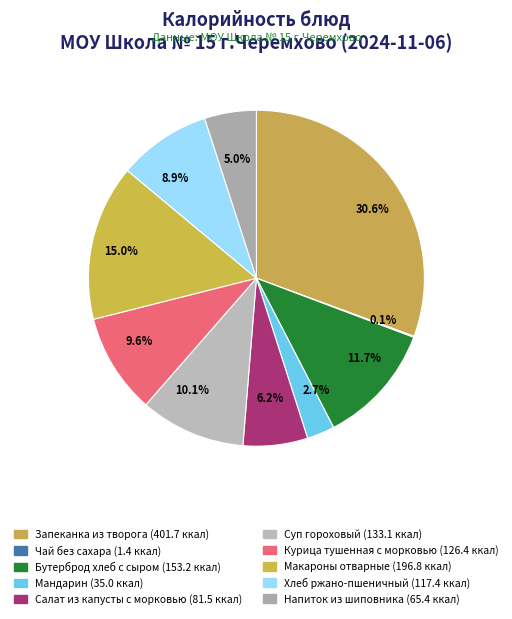

To the nearest percent, what is the difference between the largest and smallest slice percentages?

31%